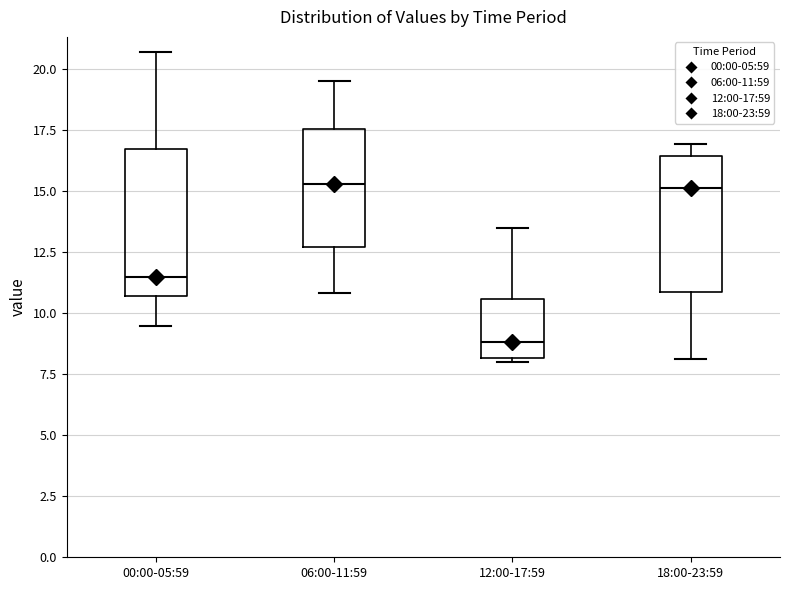

Where is the lower edge of the box for 18:00-23:59 on the y-axis? The values are not printed on the chart, so give them approximately, as read against the axis.

11.0